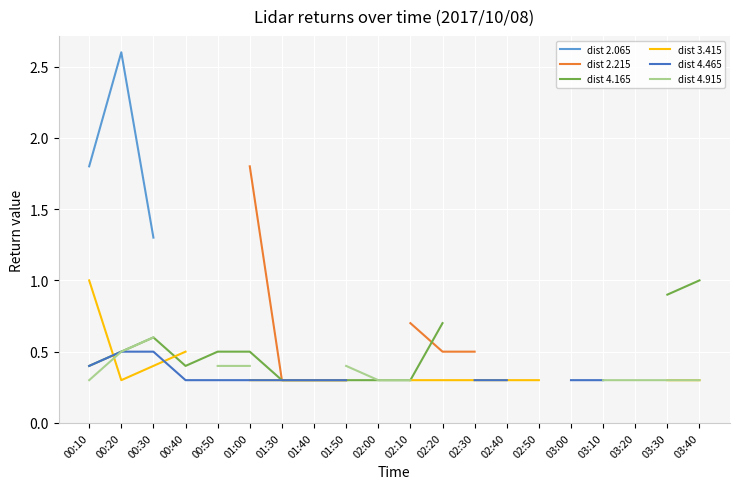

How many values in the dist 4.165 series exceed 0?

14